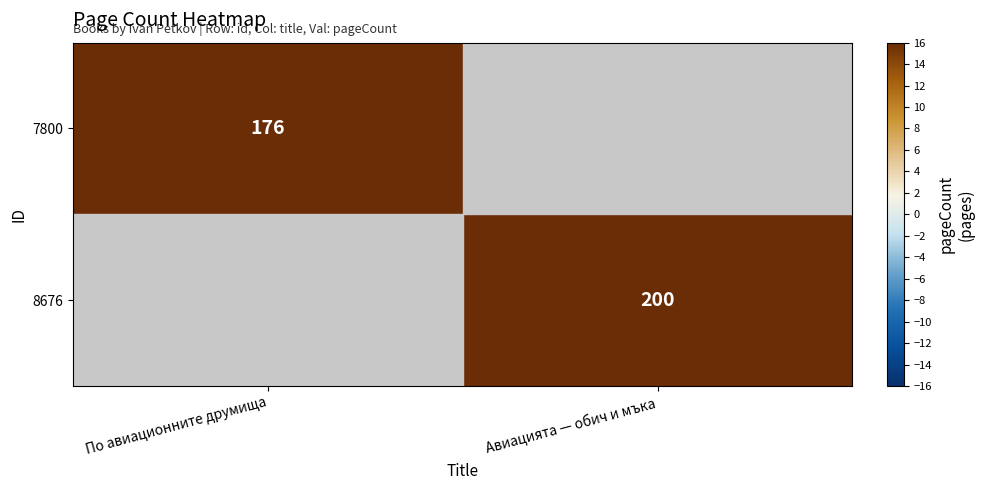

Is it true that 7800 equals 176 at По авиационните друмища?

True